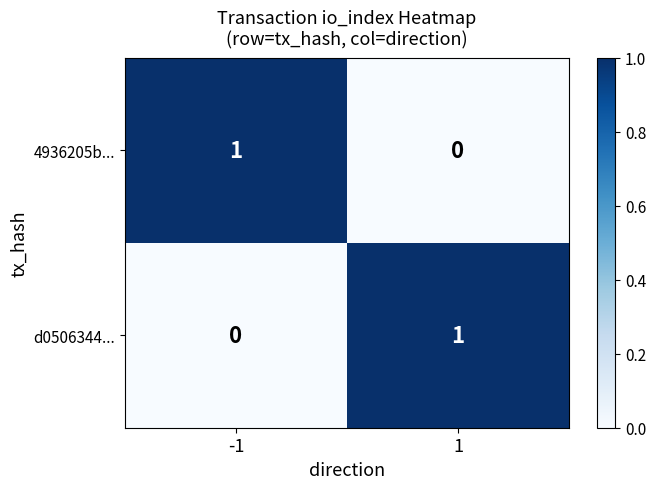

Rank the series at 1 from highest to lowest value.

d0506344..., 4936205b...